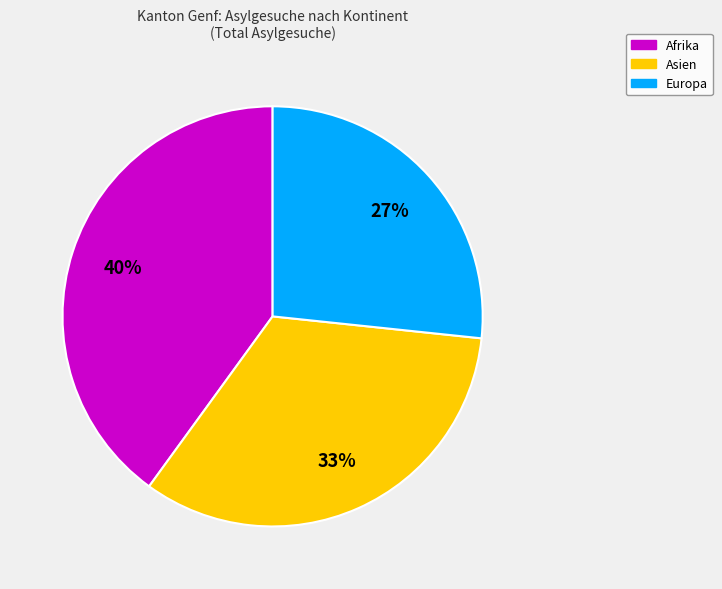

Is there a majority slice in this chart?

No